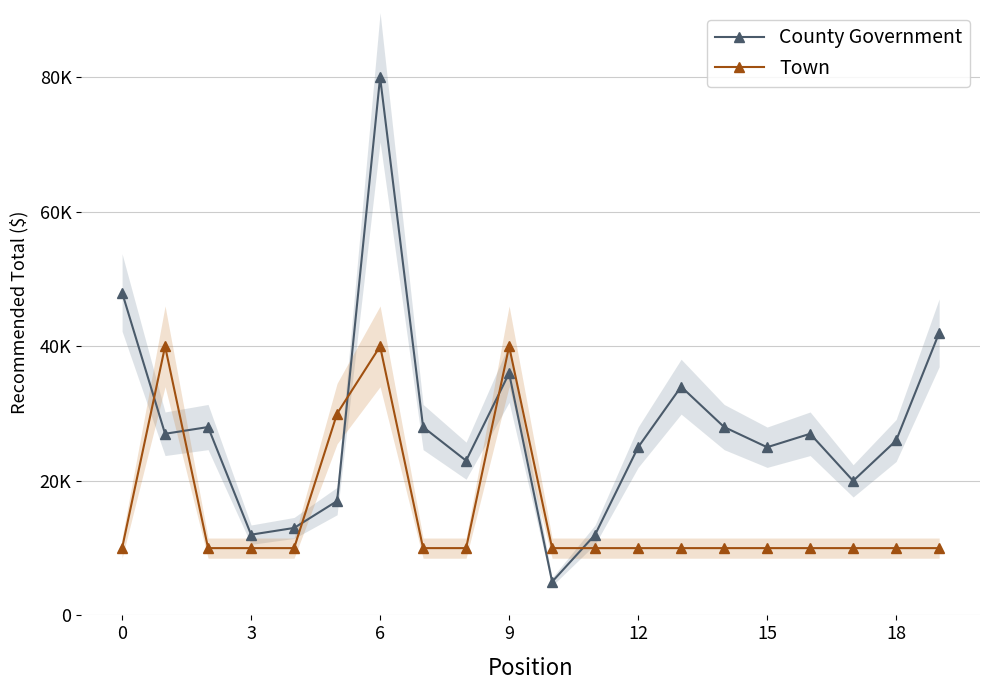

Reading left to right, what are all the values shown in this chart?

County Government: 48000	27000	28000	12000	13000	17000	80000	28000	23000	36000	5000	12000	25000	34000	28000	25000	27000	20000	26000	42000
Town: 10000	40000	10000	10000	10000	30000	40000	10000	10000	40000	10000	10000	10000	10000	10000	10000	10000	10000	10000	10000